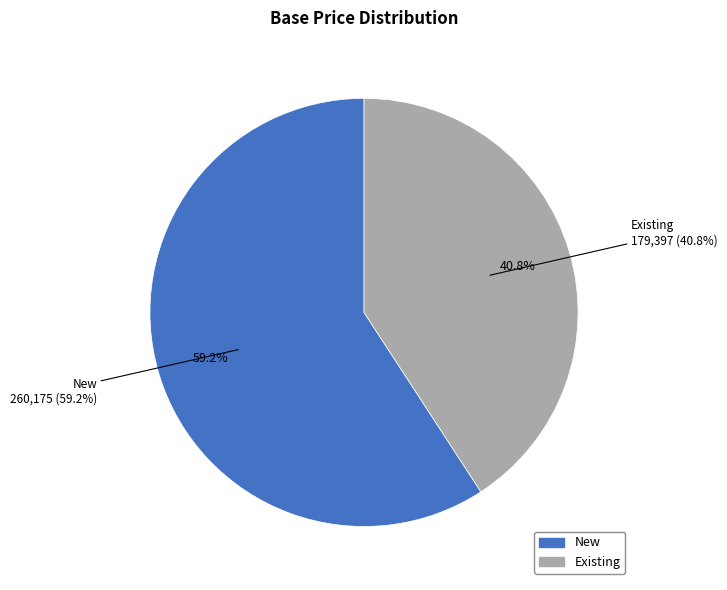

What is the smallest slice in the pie chart?

Existing